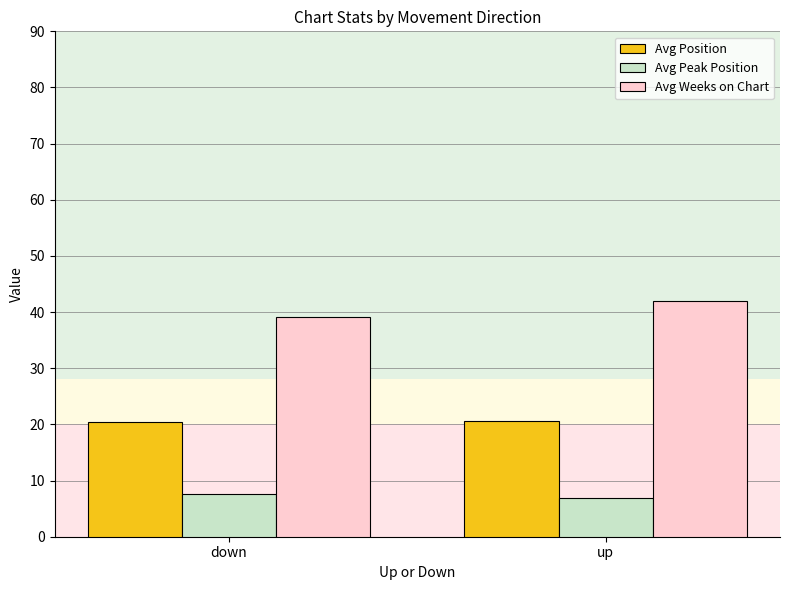

What is the sum of the Avg Peak Position values at down and up?

14.4